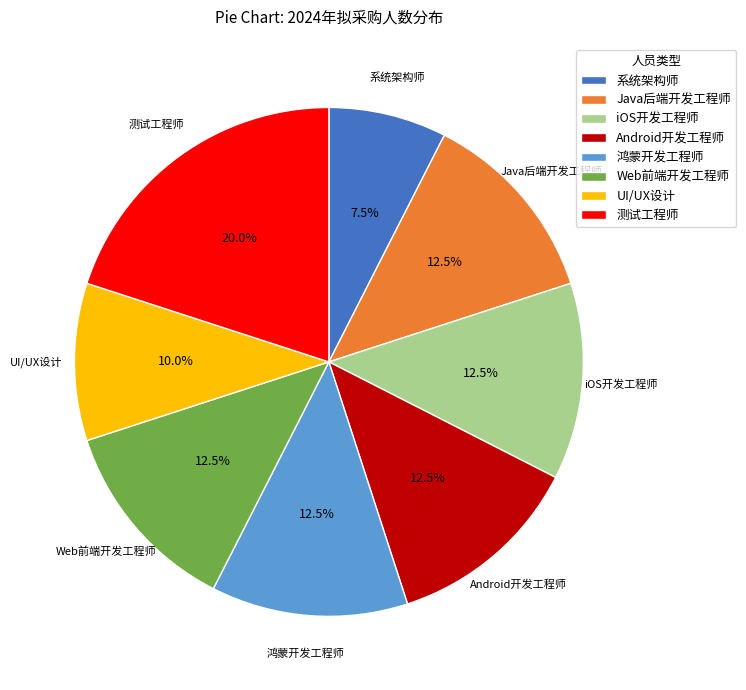

Is iOS开发工程师 the majority of the pie?

No